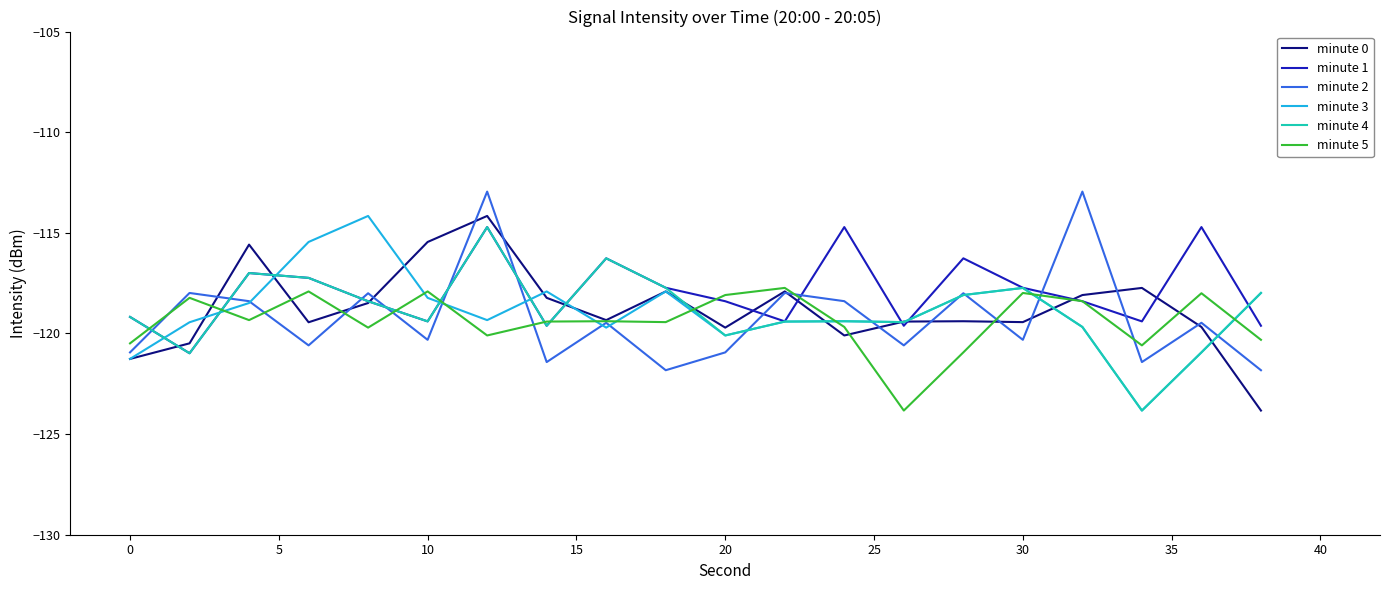

What is the minimum value for minute 0?

-123.8